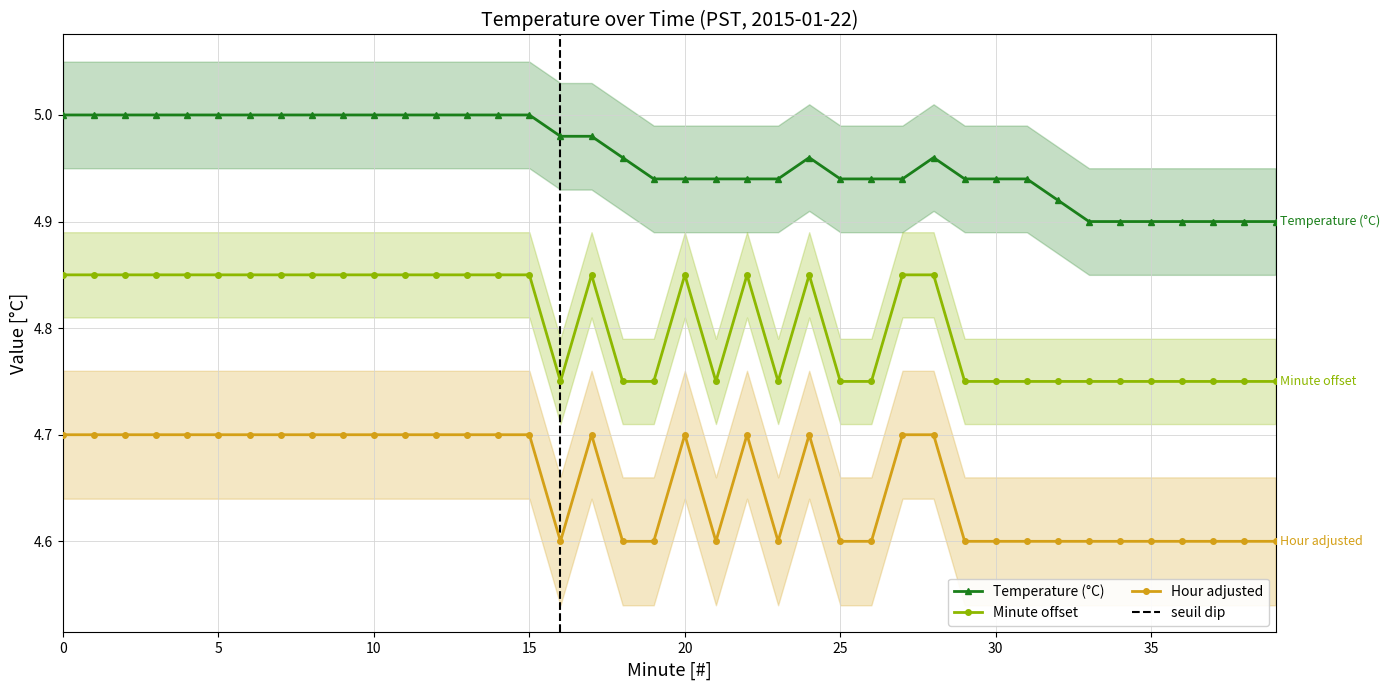

Is it true that Minute offset equals 6.4 at 25?

False